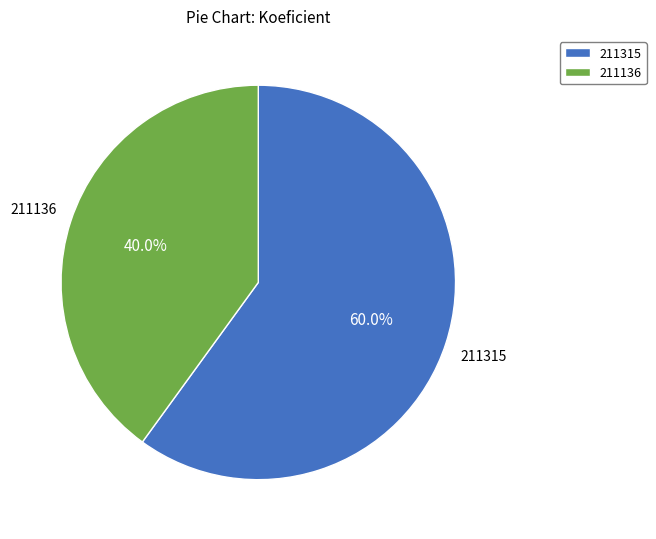

To the nearest percent, what percentage of the pie is 211136?

40%